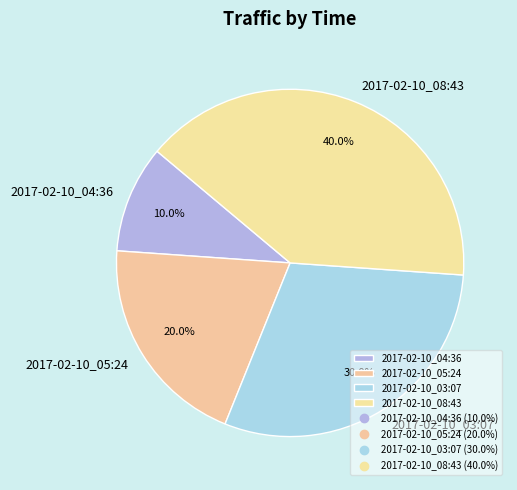

Approximately how many times larger is the value at 2017-02-10_04:36 compared to 2017-02-10_03:07?

0.3